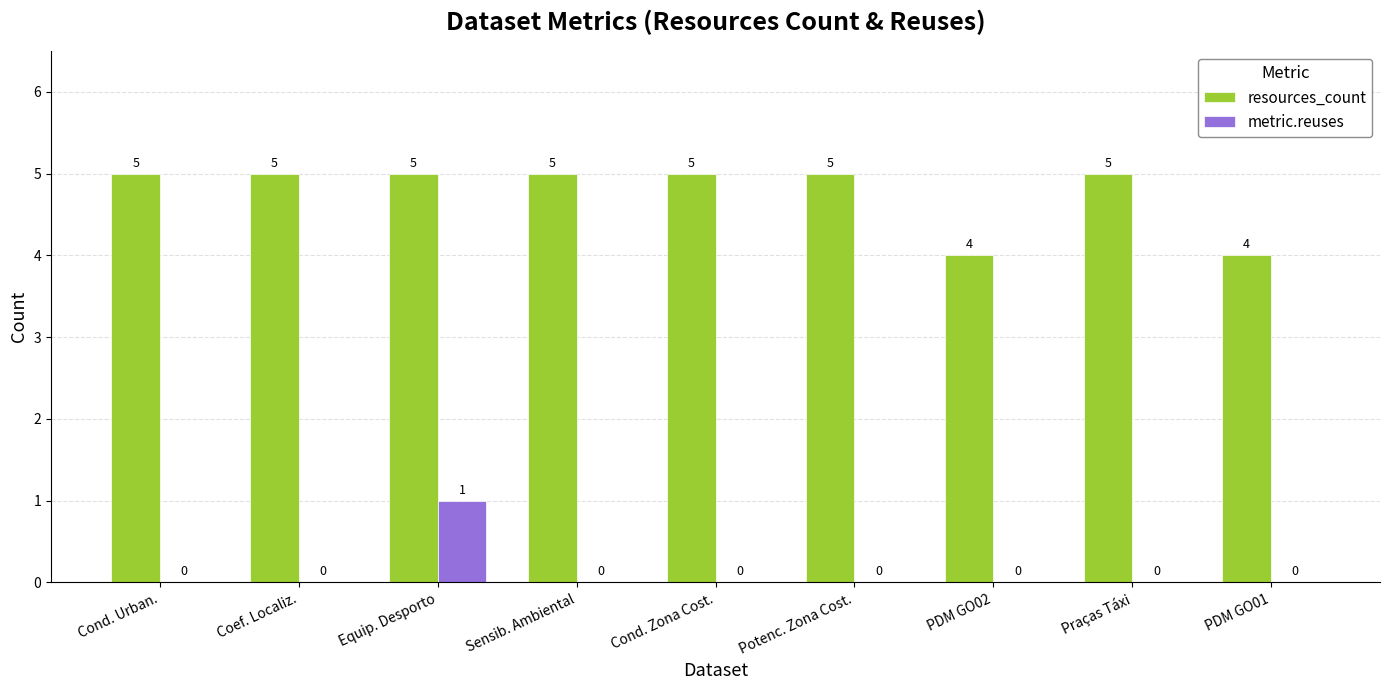

Which series has the largest total across all categories?

resources_count